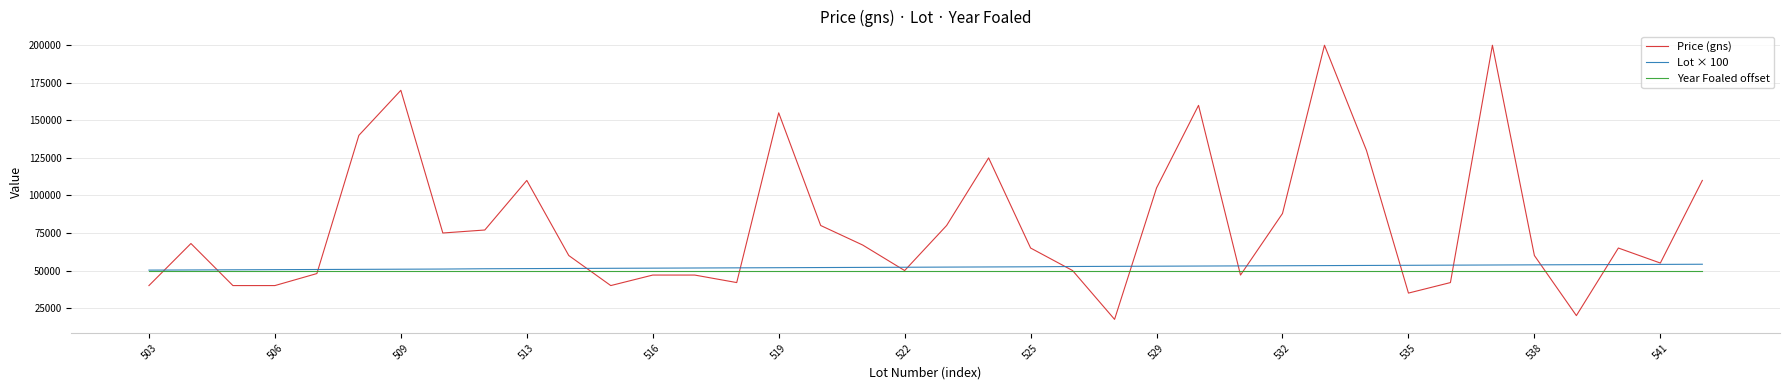

Which series has the largest total across all categories?

Price (gns)